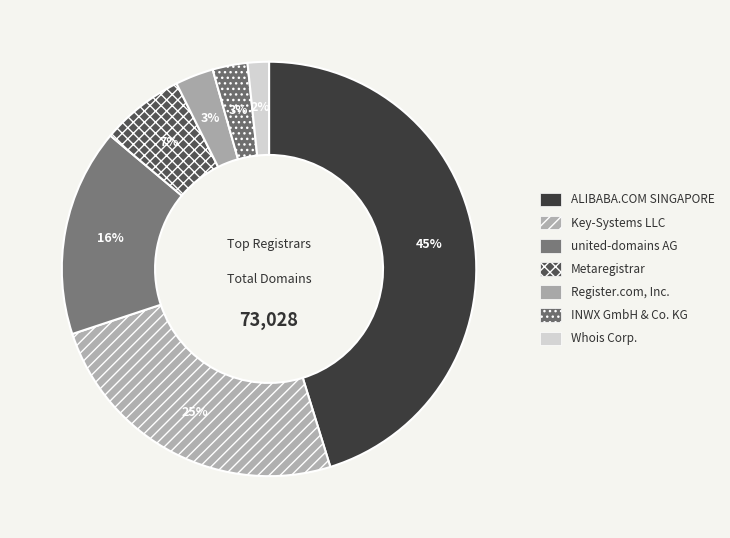

To the nearest percent, what is the difference between the Whois Corp. and INWX GmbH & Co. KG slice percentages?

1%